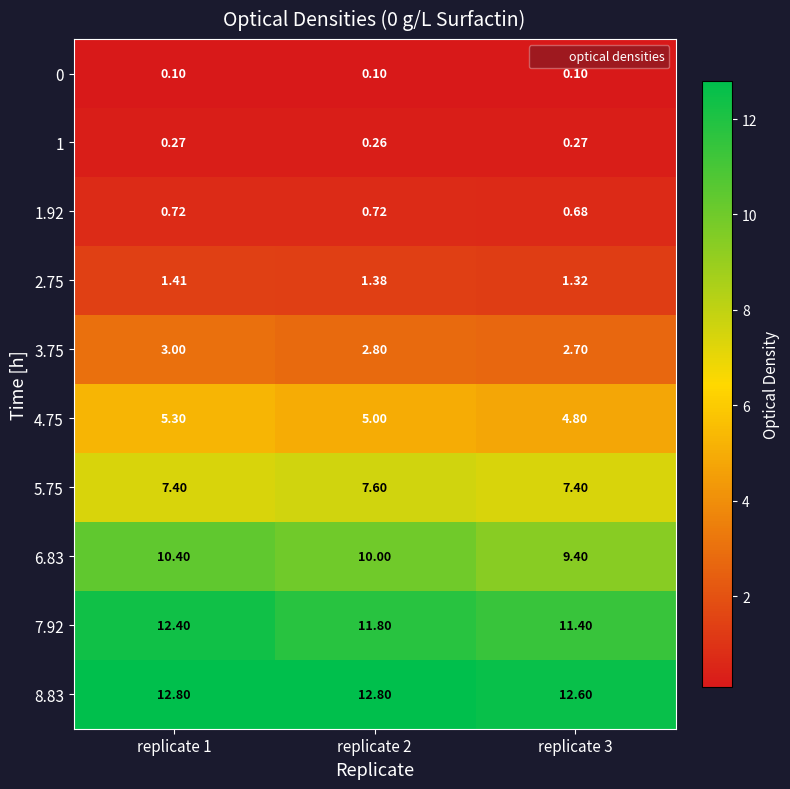

What is the difference between the highest and lowest values at replicate 1?

12.7